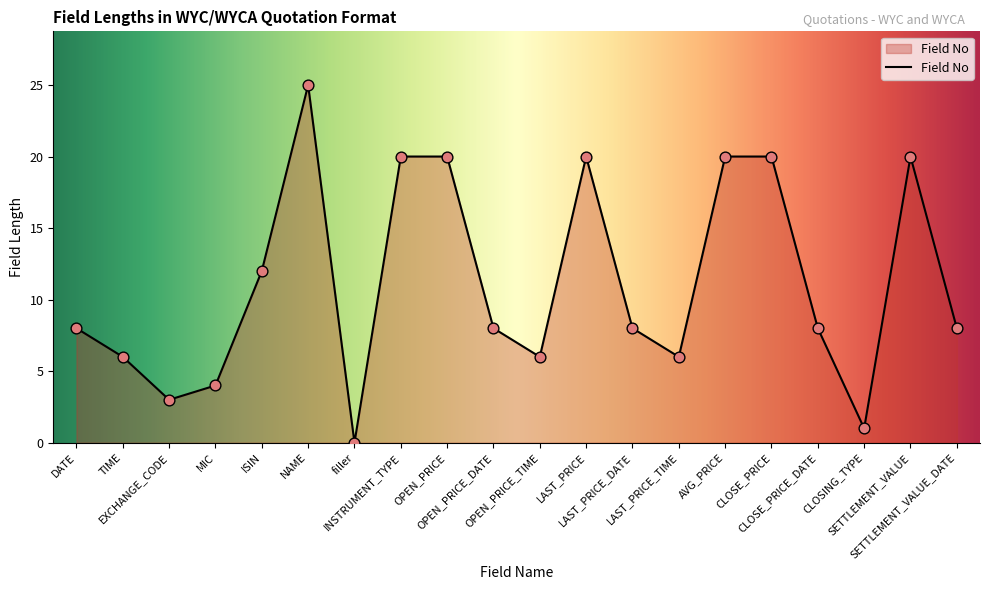

What is the change in value from MIC to NAME?

+21